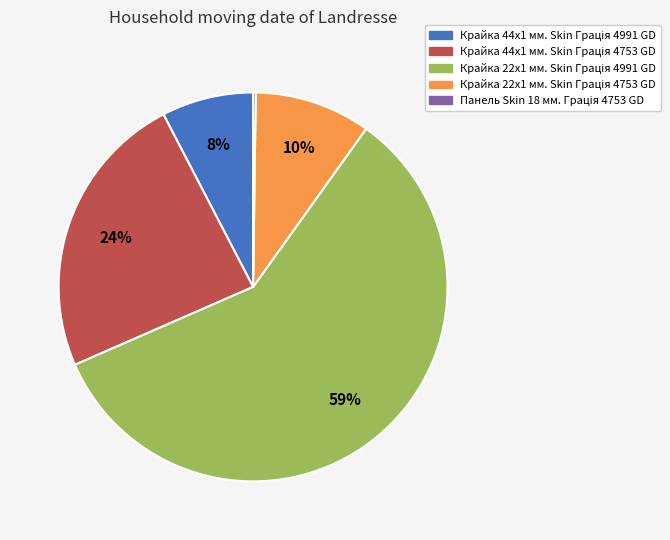

To the nearest percent, what is the average slice percentage?

20%